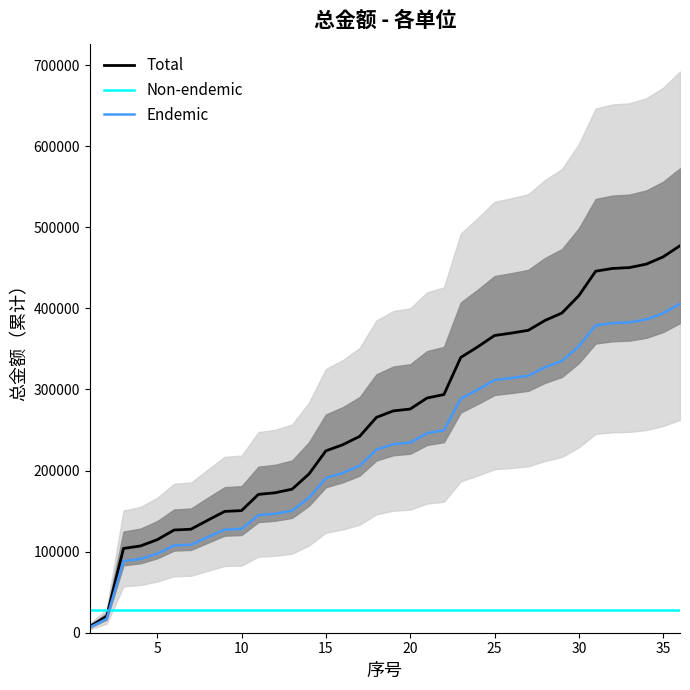

How many intersections are there between Endemic and Non-endemic?

1